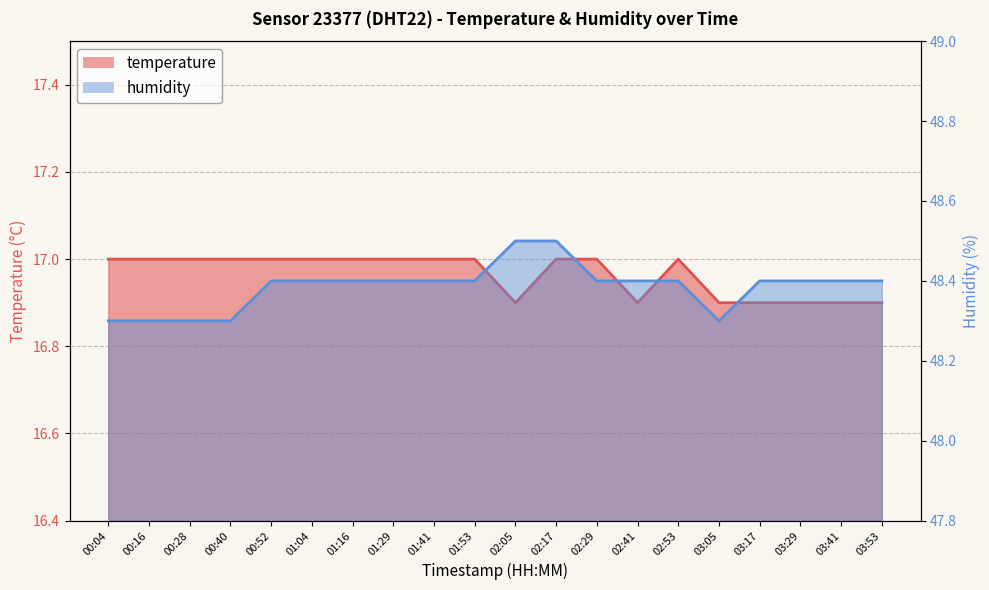

Which series has the largest total across all categories?

humidity